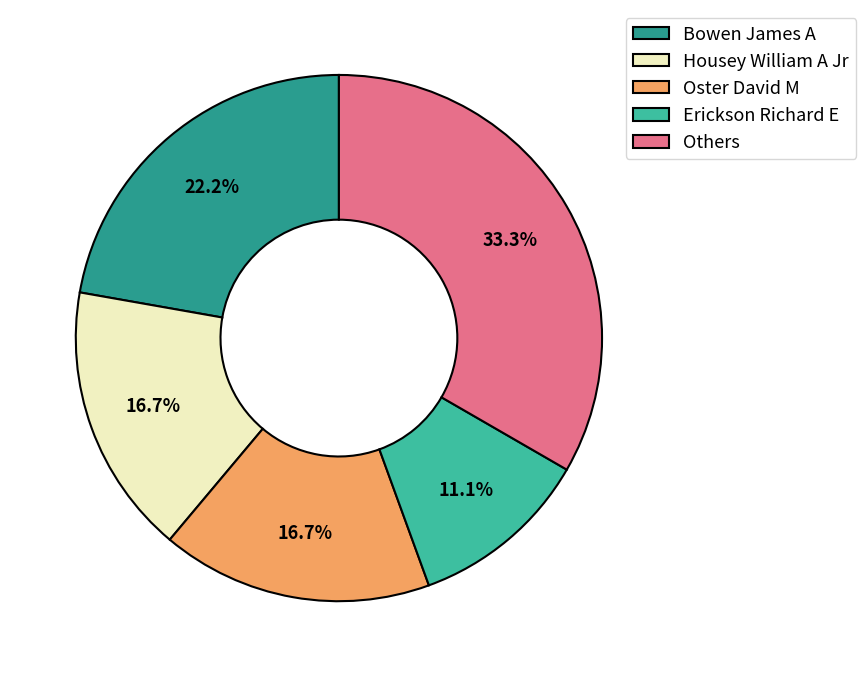

What is the smallest slice in the pie chart?

Erickson Richard E